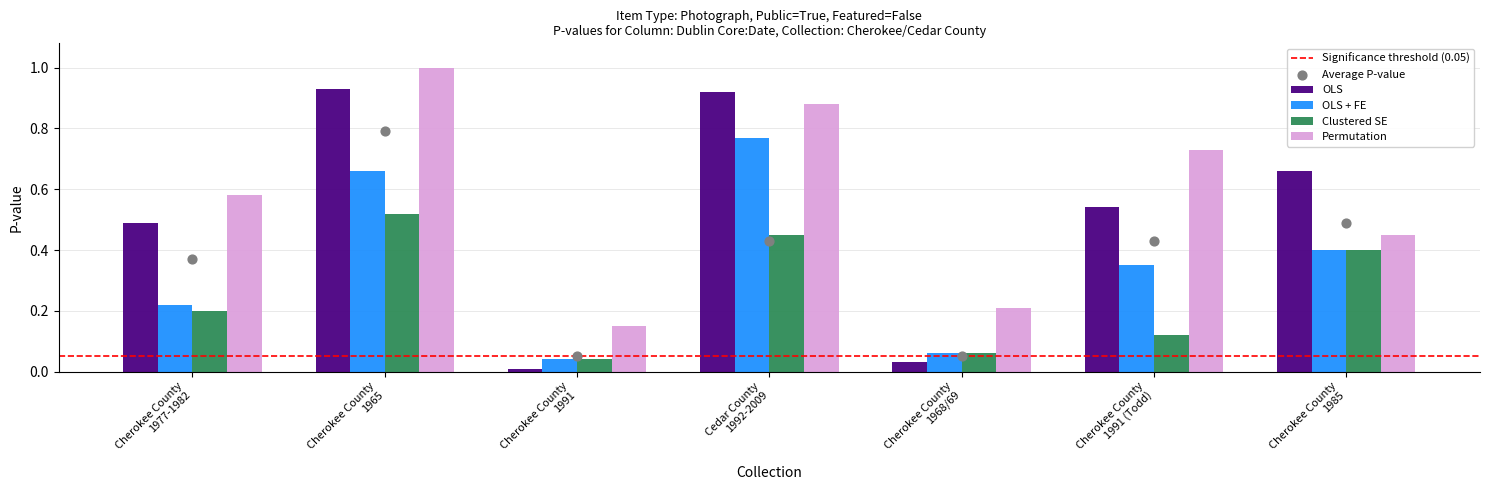

Which series has the largest total across all categories?

Permutation